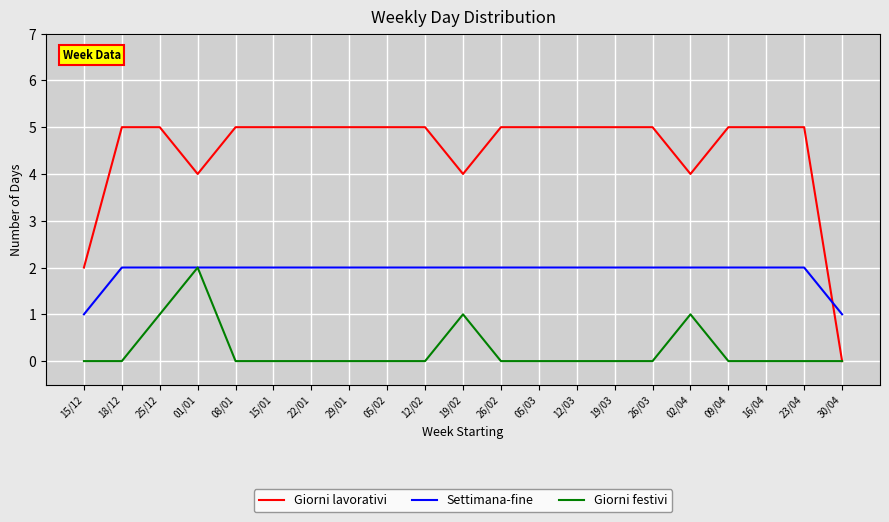

Rank the series by their average value, from highest to lowest.

Giorni lavorativi, Settimana-fine, Giorni festivi